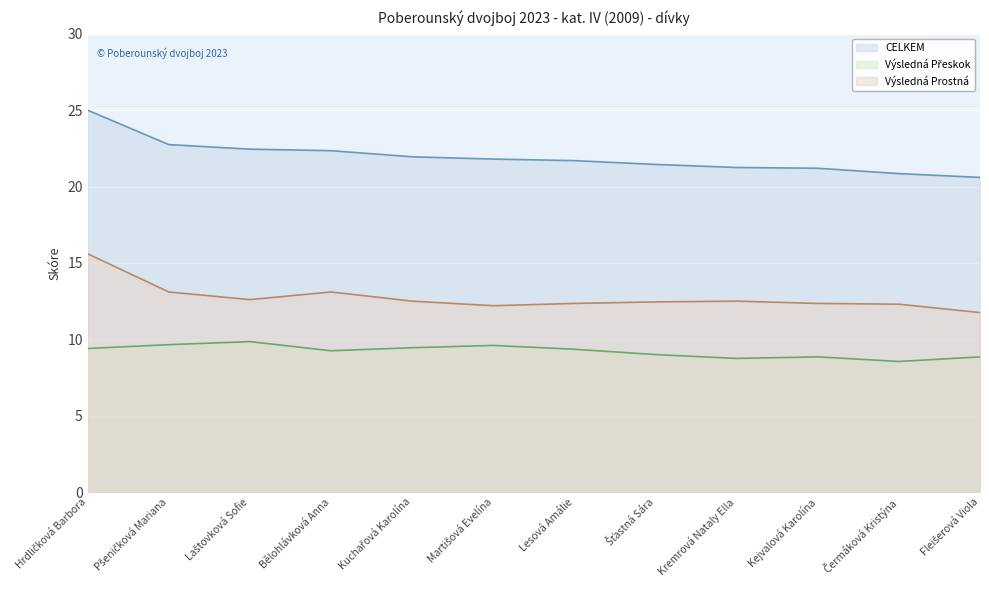

List the series in order of their peak value, highest first.

CELKEM, Výsledná Prostná, Výsledná Přeskok